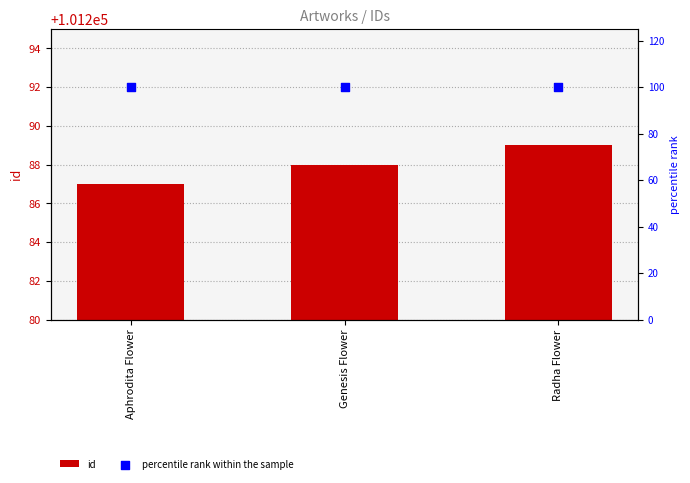

Which series has the widest spread of Y values?

id